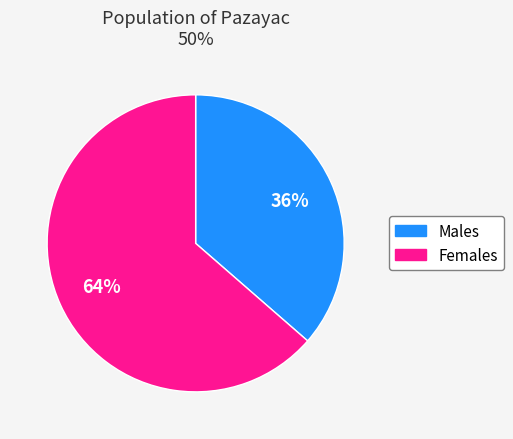

To the nearest percent, what is the average slice percentage?

50%